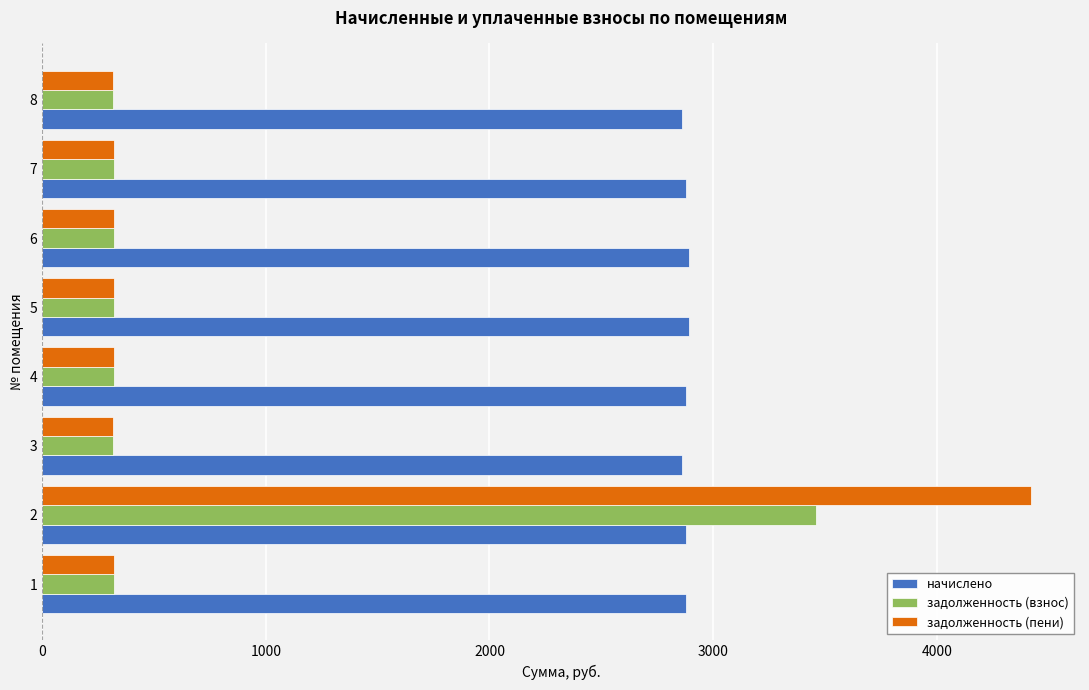

Rank the series by their maximum value, from highest to lowest.

задолженность (пени), задолженность (взнос), начислено